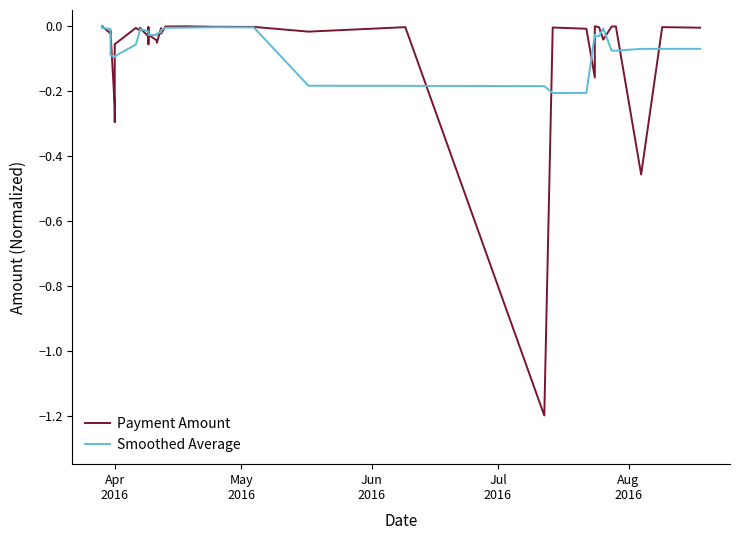

What is the lowest value of the Smoothed Average series?

-0.2